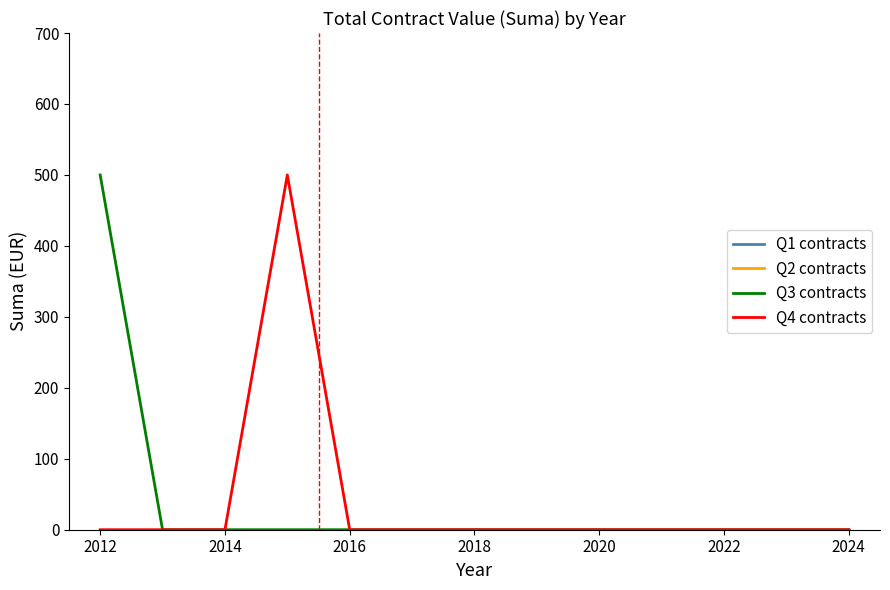

Does the chart display data point markers on the line(s)?

No